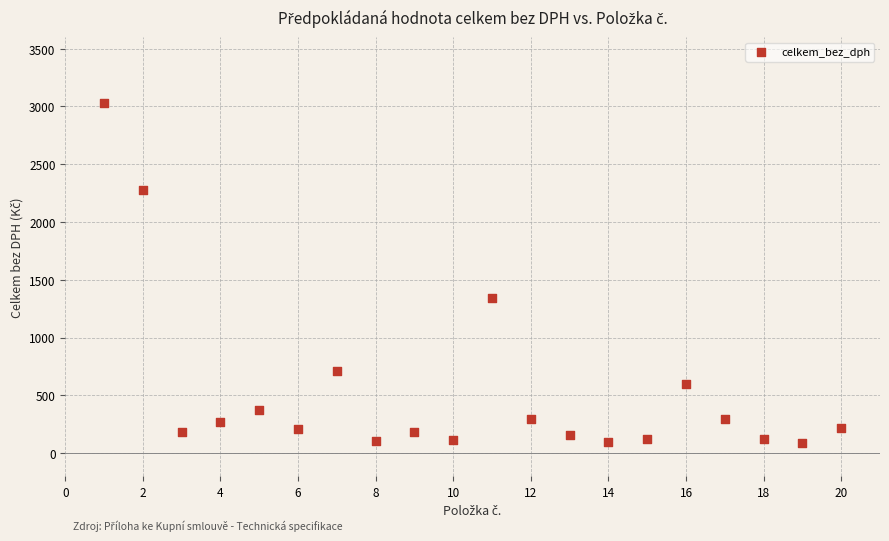

What is the range of X values (max minus min)?

19.0